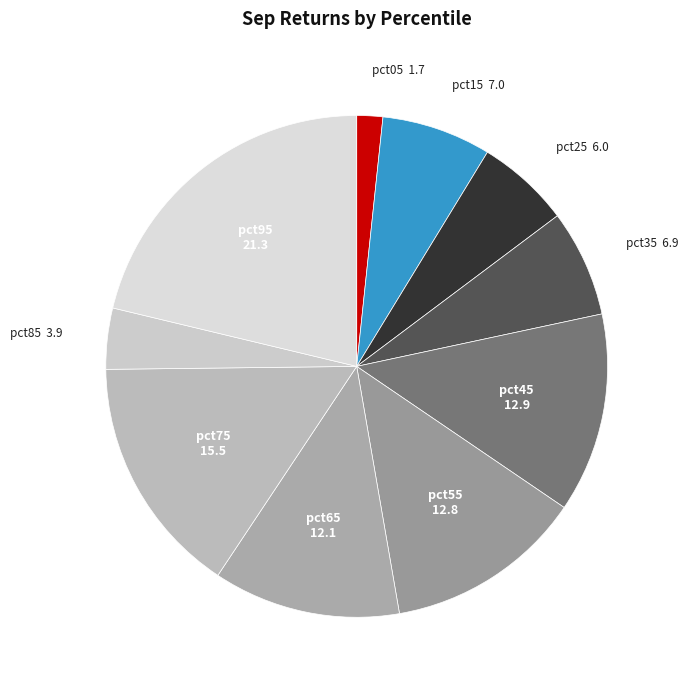

Is there a majority slice in this chart?

No